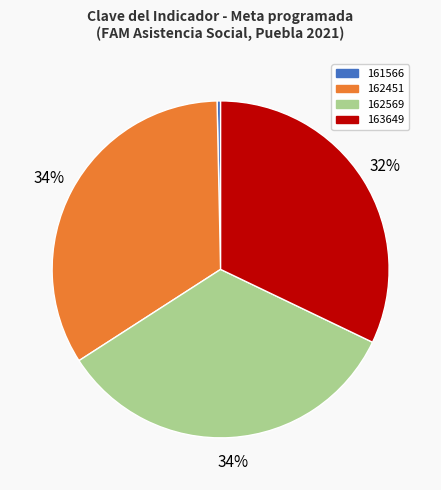

The 162451 slice represents 20% of the pie. True or false?

False